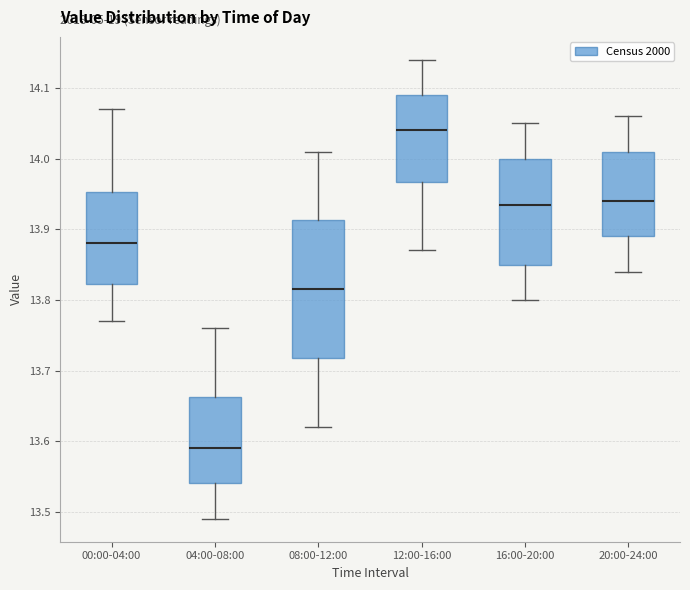

Where does the lower whisker of the box for 00:00-04:00 end on the y-axis? The values are not printed on the chart, so give them approximately, as read against the axis.

13.77